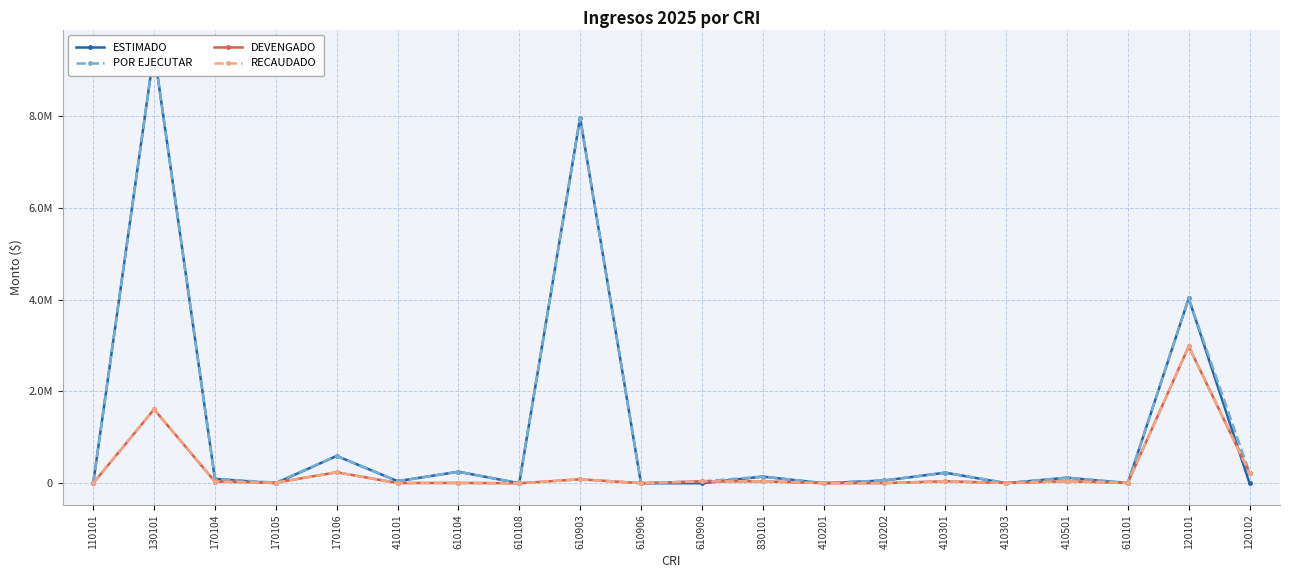

Which series has the largest total across all categories?

POR EJECUTAR